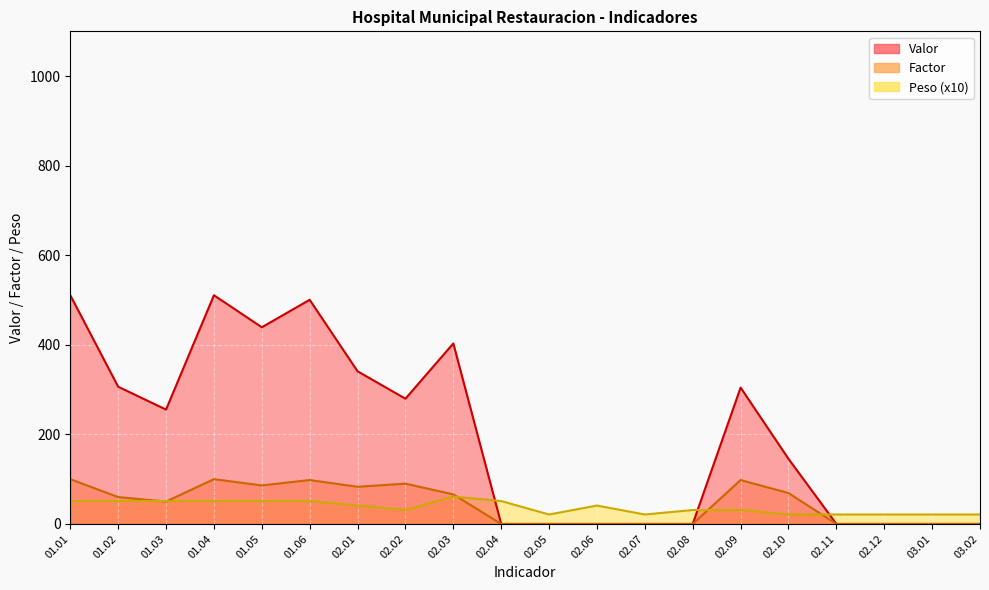

What is the average value of the Peso series?

37.1